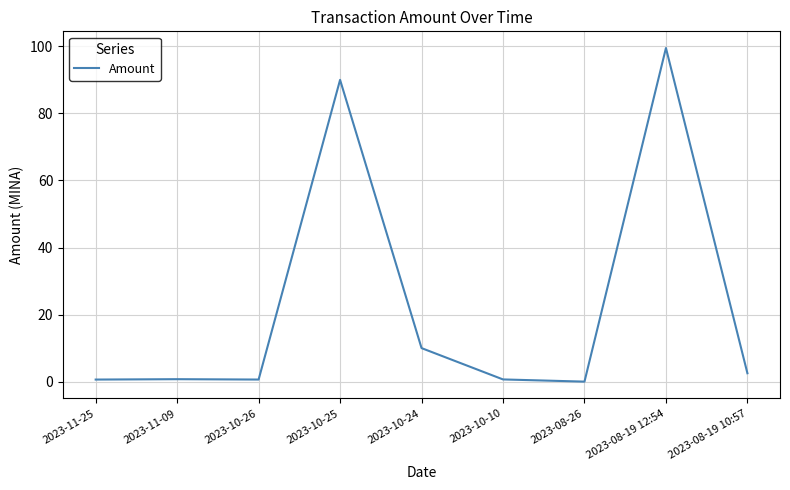

At which category does the chart reach its peak across all series?

2023-08-19 12:54